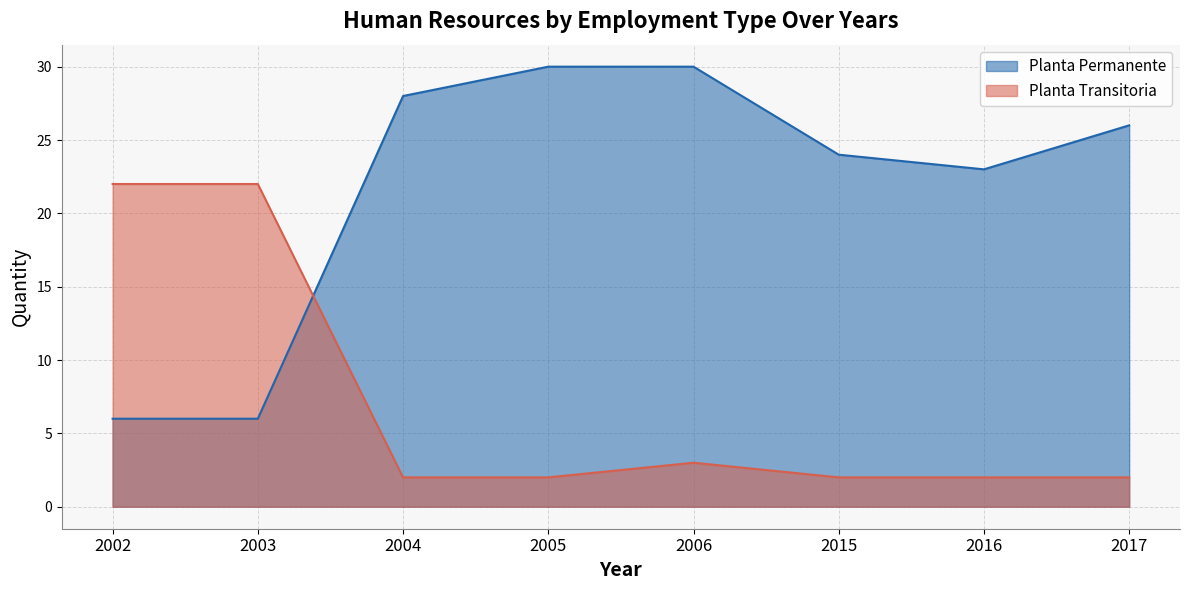

True or false: Planta Transitoria and Planta Permanente cross at least once.

True